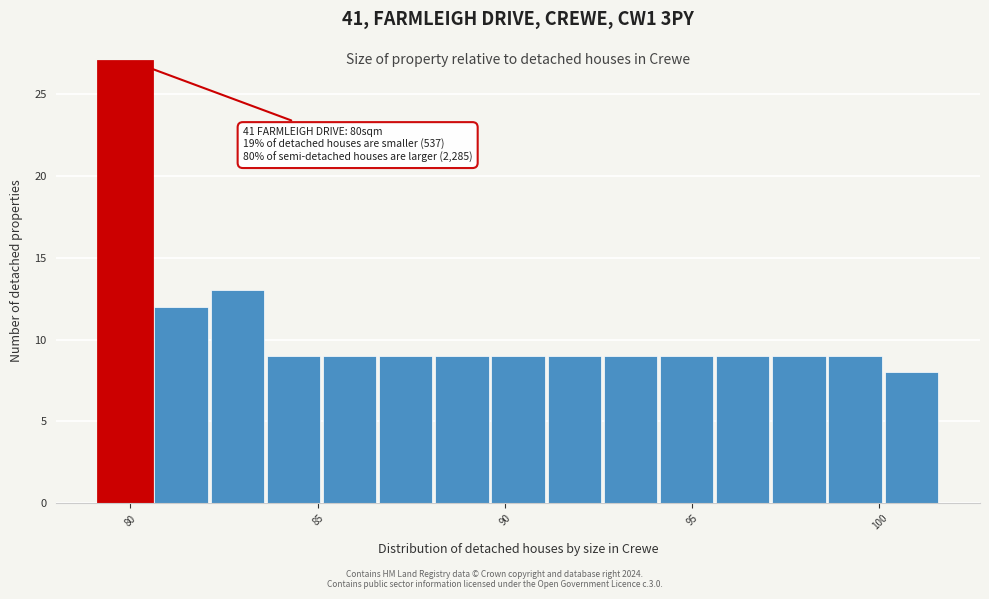

Around what value on the x-axis is the tallest bar? Give the approximate position of its centre, as read against the axis.

80.0